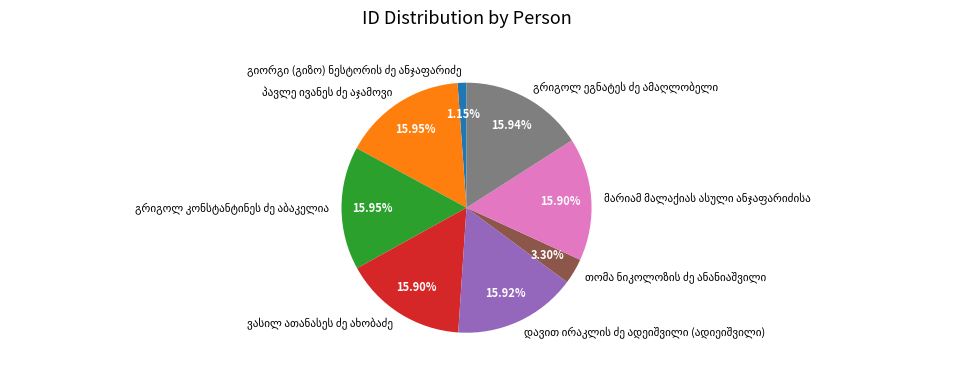

Is there any slice that represents more than half of the pie?

No